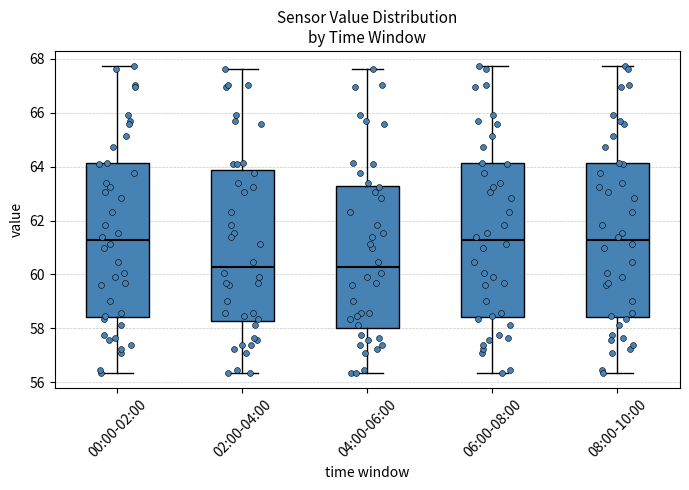

Reading left to right, transcribe this box plot: for each box, give where its median line is, the range the box spans, and where its two whiskers end, as read against the y-axis. The values are not printed on the chart, so give them approximately, as read against the axis.

00:00-02:00: median 61.2, box 58.4 to 64.2, whiskers 56.4 to 67.8
02:00-04:00: median 60.2, box 58.2 to 63.8, whiskers 56.4 to 67.6
04:00-06:00: median 60.2, box 58.0 to 63.2, whiskers 56.4 to 67.6
06:00-08:00: median 61.2, box 58.4 to 64.2, whiskers 56.4 to 67.8
08:00-10:00: median 61.2, box 58.4 to 64.2, whiskers 56.4 to 67.8